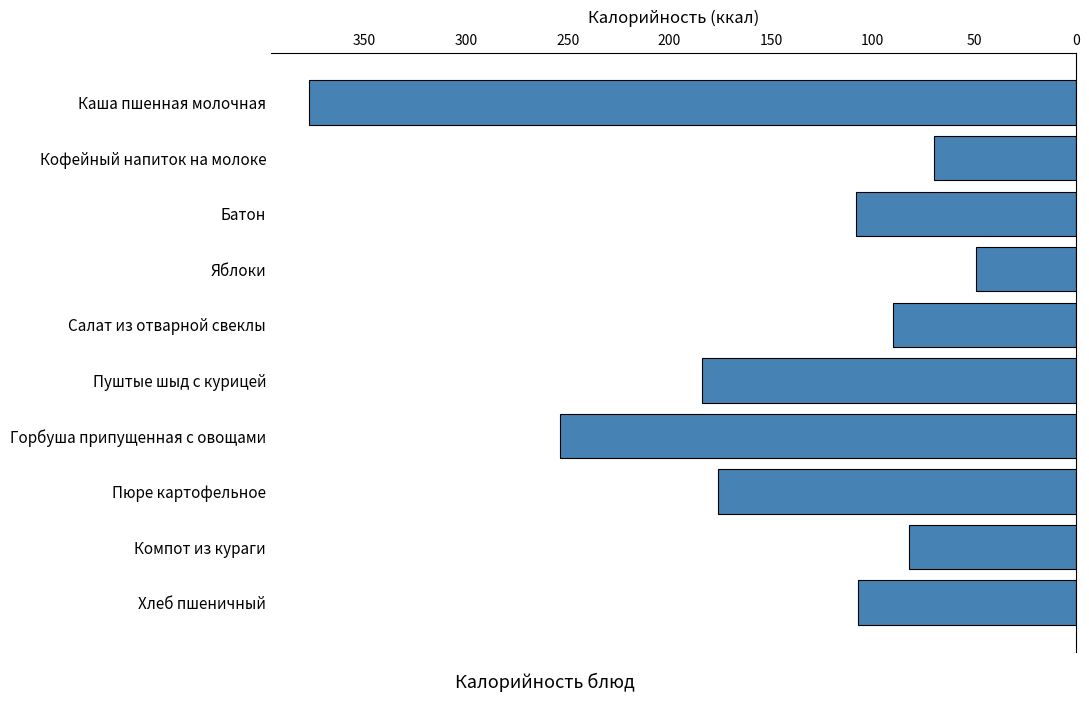

The value at Компот из кураги is 82. True or false?

True